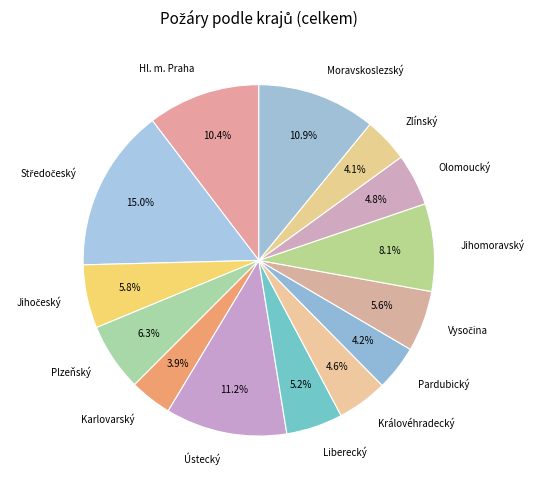

Is it true that Zlínský is 17% of the pie?

False